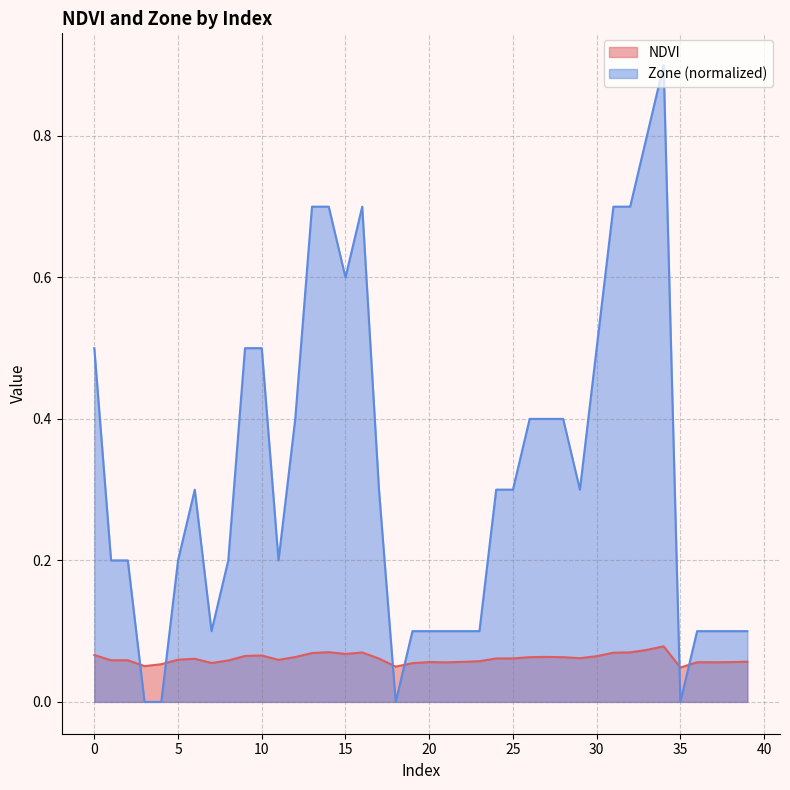

True or false: NDVI has a value of 0.0 at 18.

True